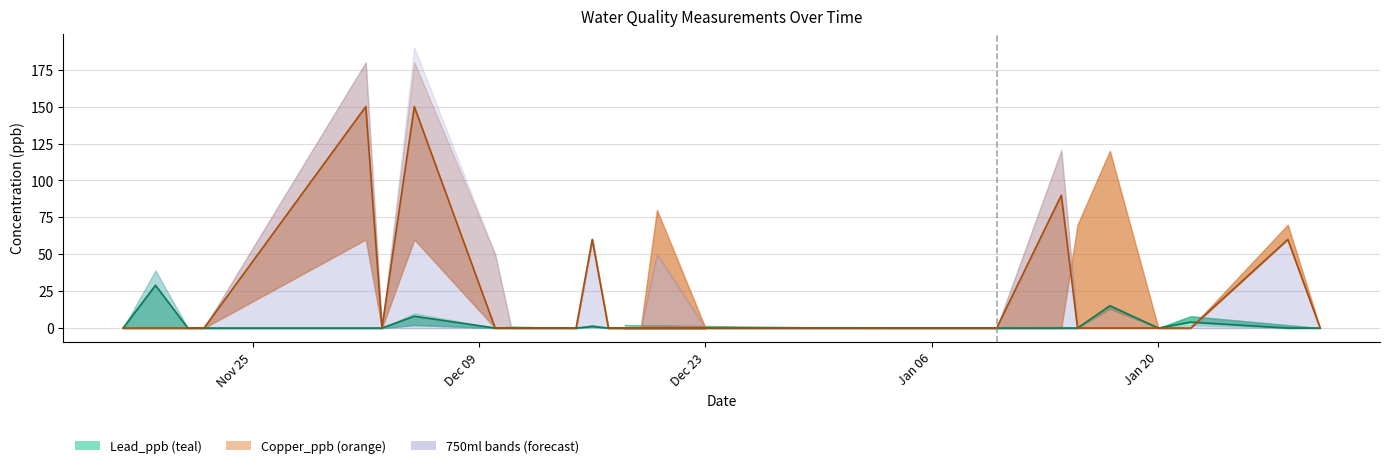

At how many categories does at least one series exceed 38?

10